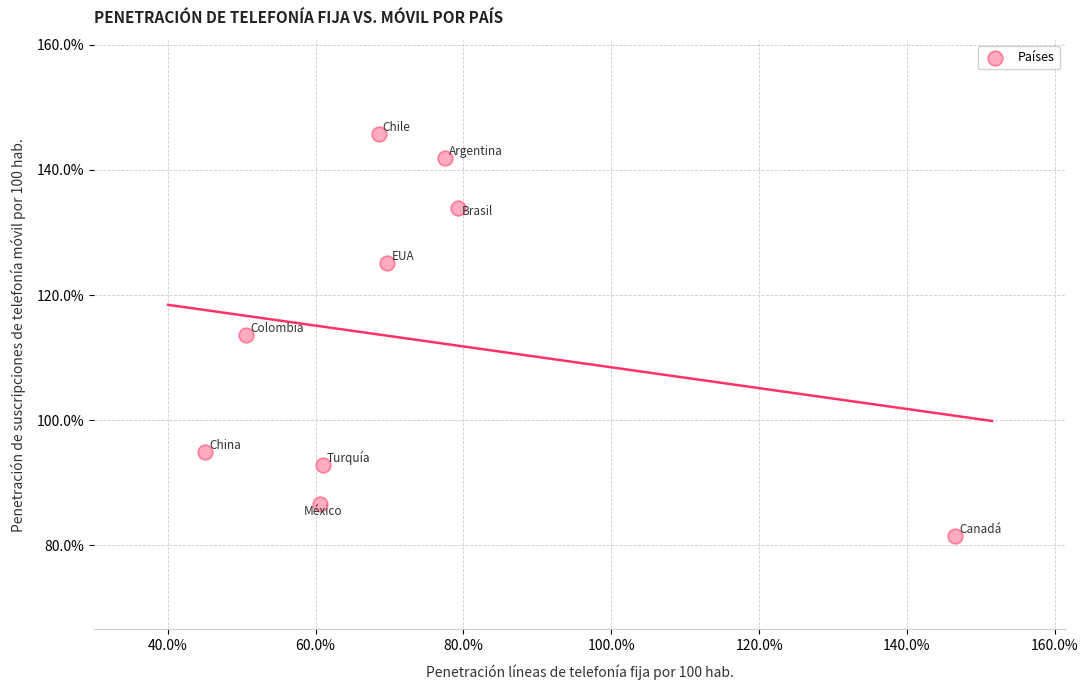

What is the average Y value?

112.9